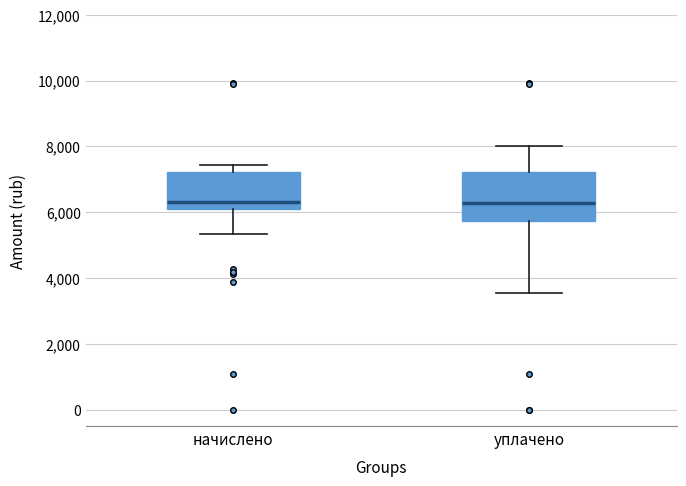

Where is the lower edge of the box for начислено on the y-axis? The values are not printed on the chart, so give them approximately, as read against the axis.

6200